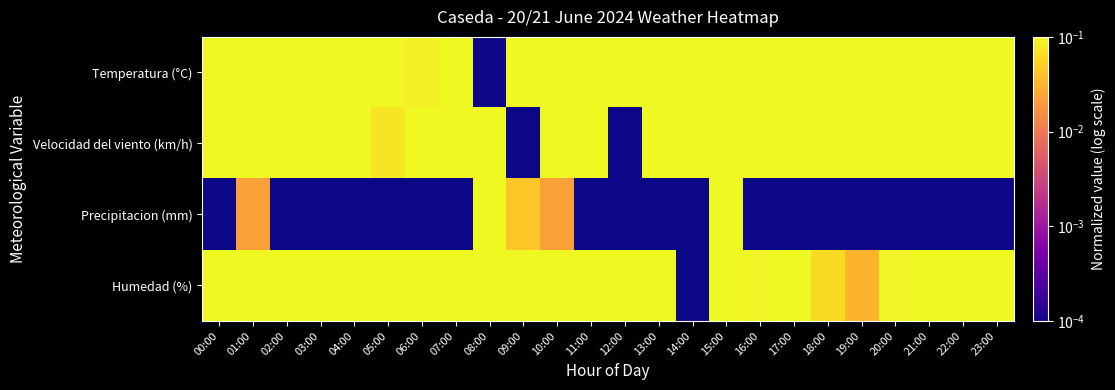

Which series has the largest total across all categories?

Humedad (%)